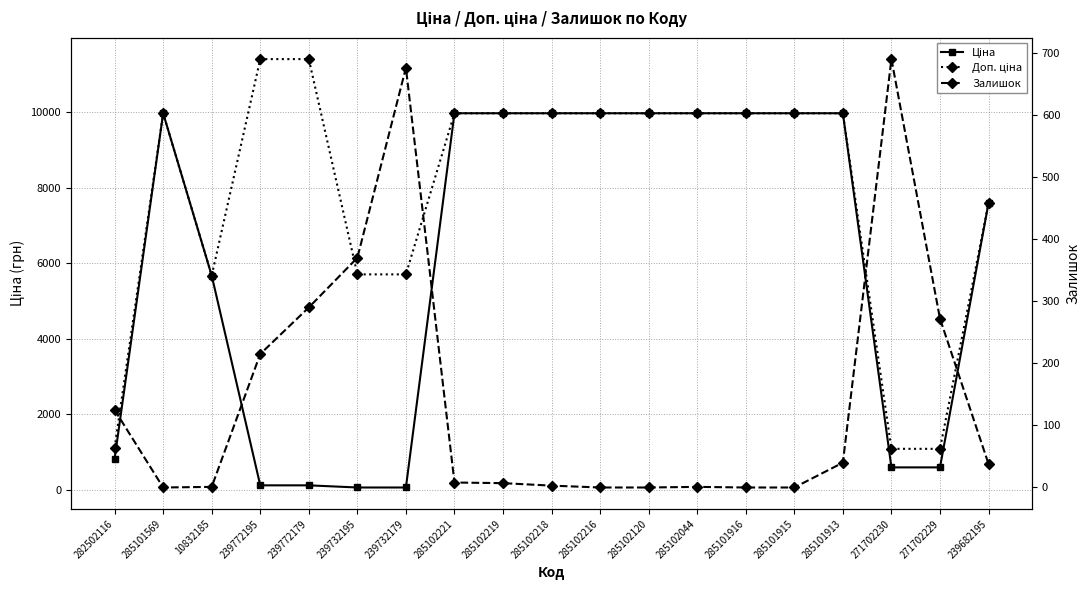

Is this an area chart (filled region under the line)?

No